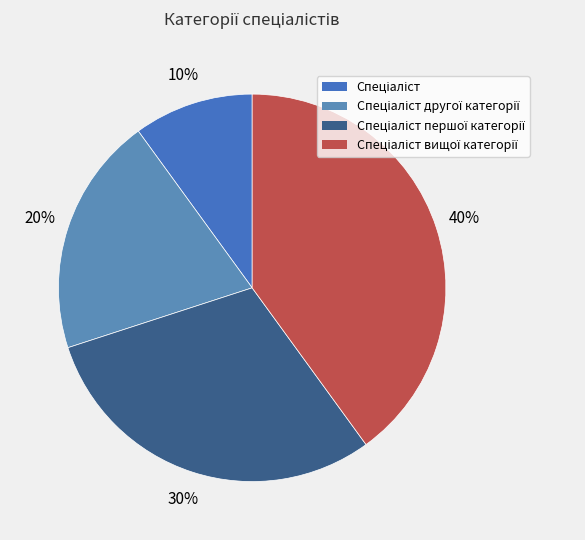

To the nearest percent, what is the average slice percentage?

25%